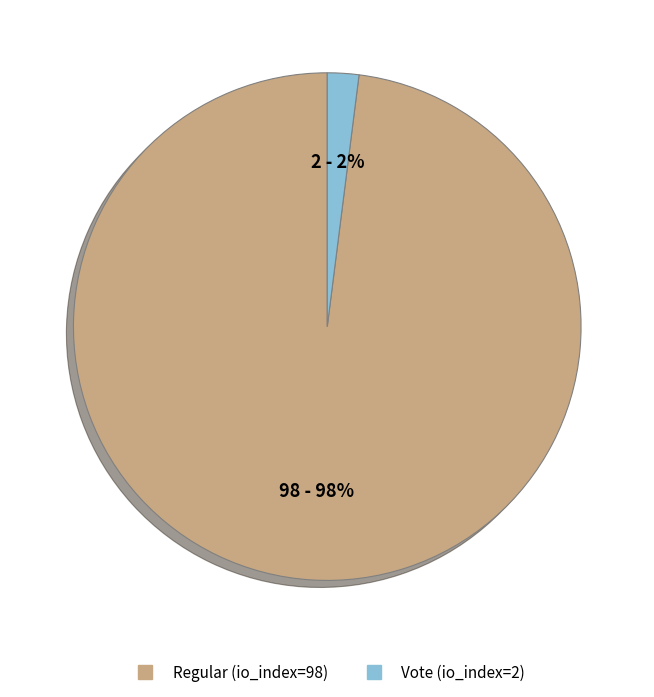

To the nearest percent, what is the difference between the largest and smallest slice percentages?

96%